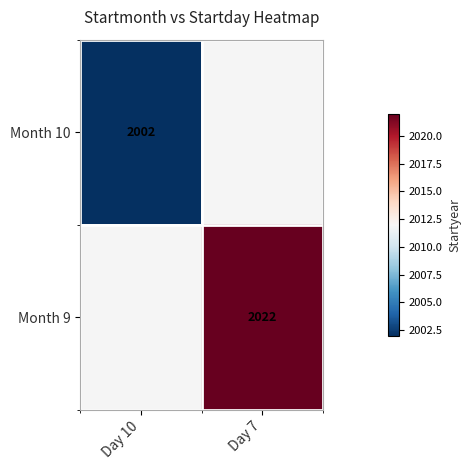

Is the value of Month 10 at Day 10 greater than the value of Month 9 at Day 7?

No